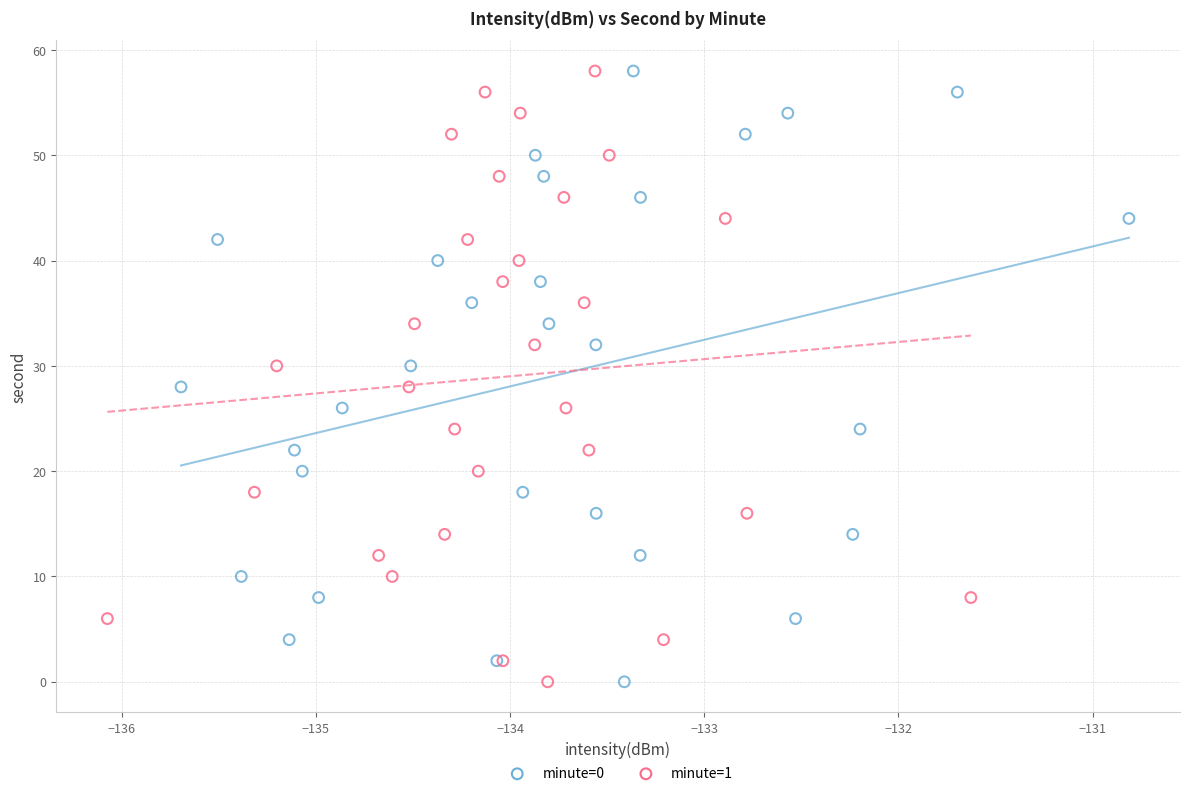

What are all the series names shown in the legend?

minute=0, minute=1